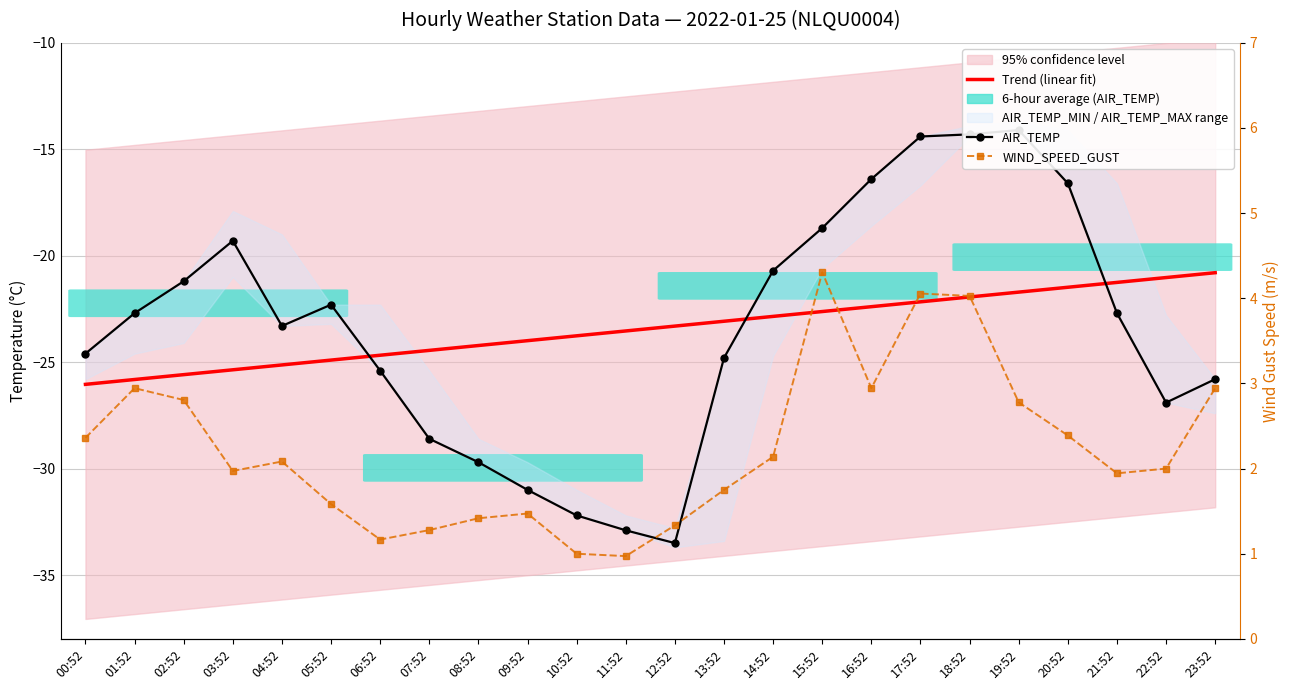

How many interior local peaks does the AIR_TEMP series have?

3